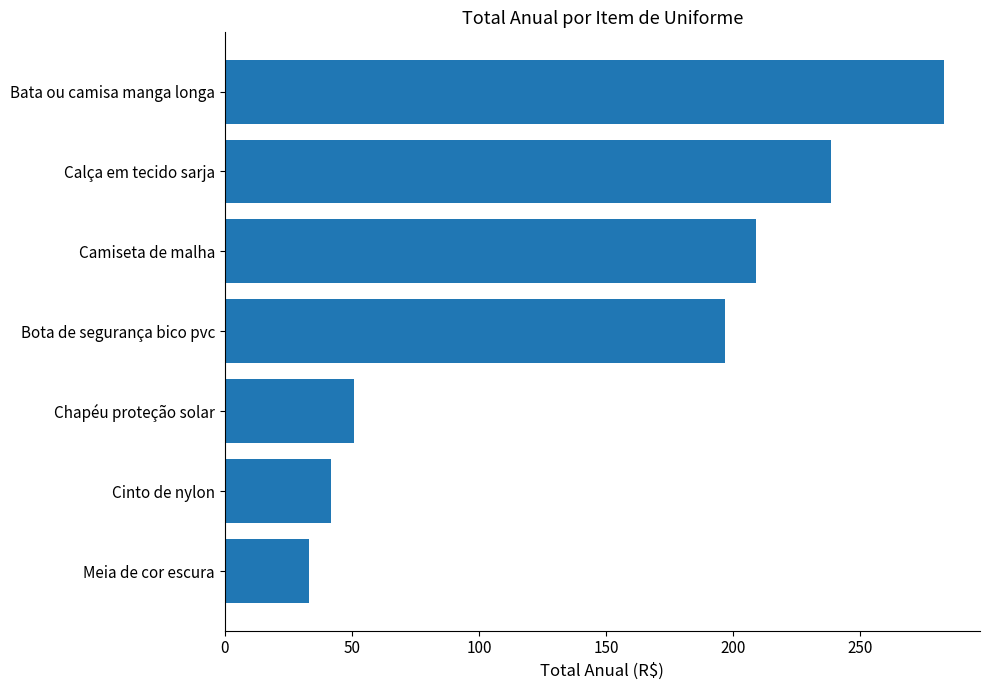

Does the chart contain stacked bars?

No